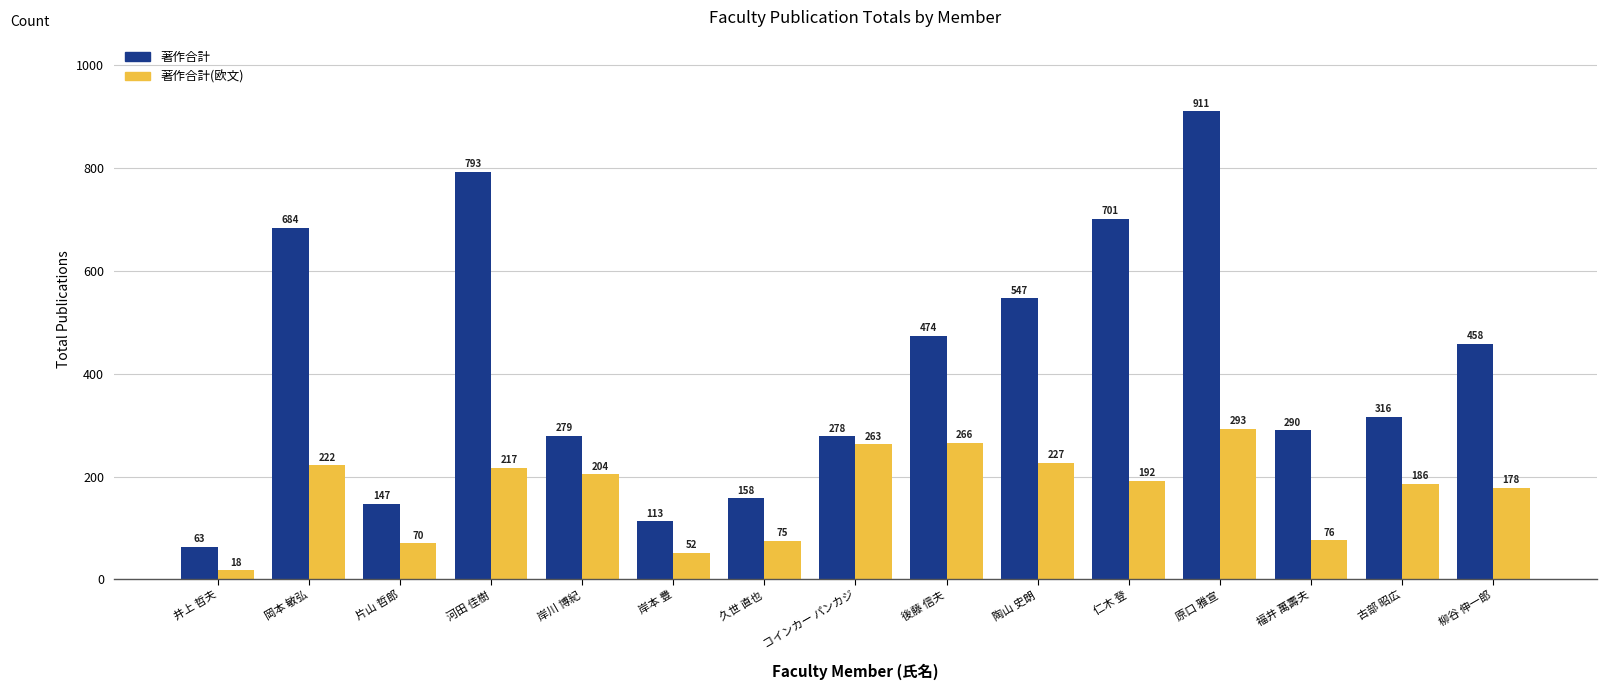

Reading left to right, what are all the values shown in this chart?

著作合計: 63	684	147	793	279	113	158	278	474	547	701	911	290	316	458
著作合計(欧文): 18	222	70	217	204	52	75	263	266	227	192	293	76	186	178